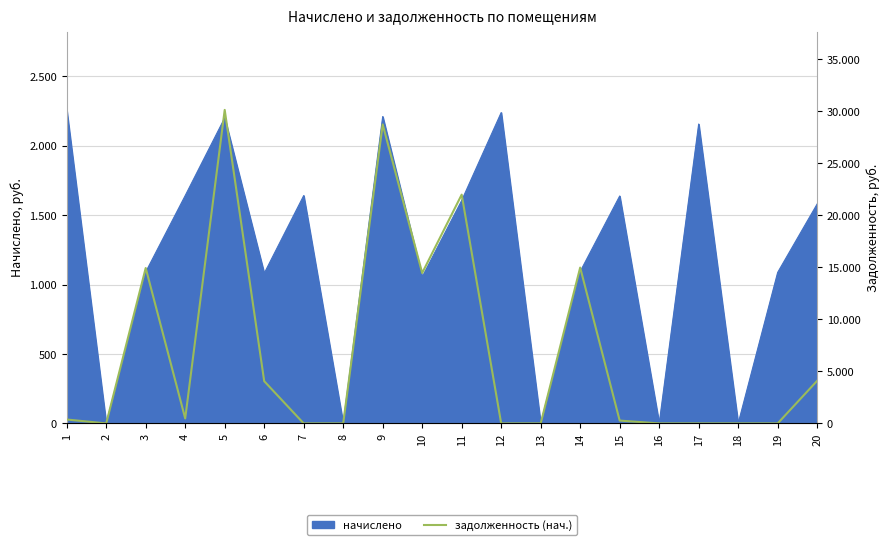

At which category does the chart reach its minimum across all series?

2